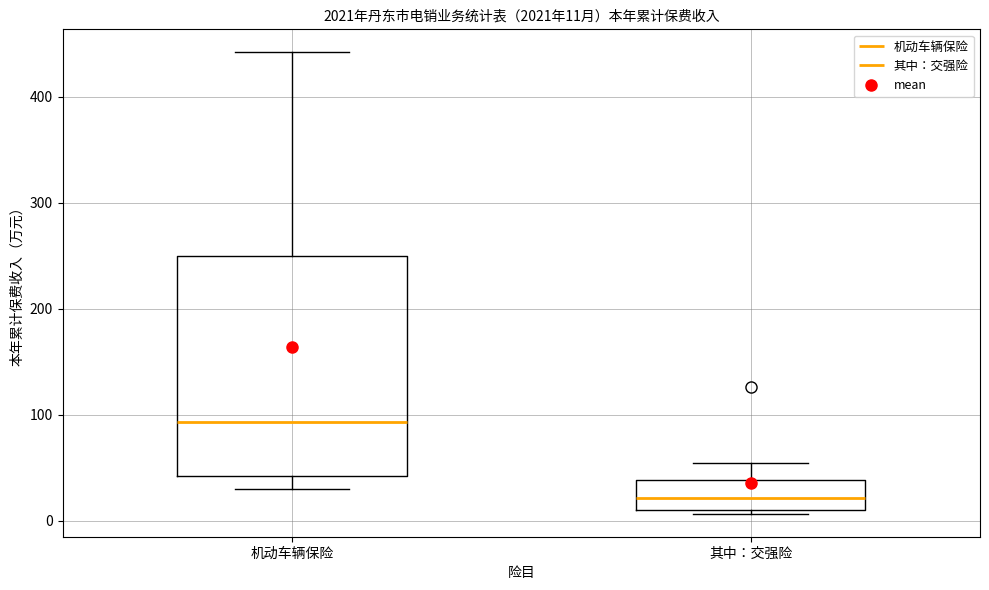

Which box is the tallest, from its lower edge to its upper edge?

机动车辆保险